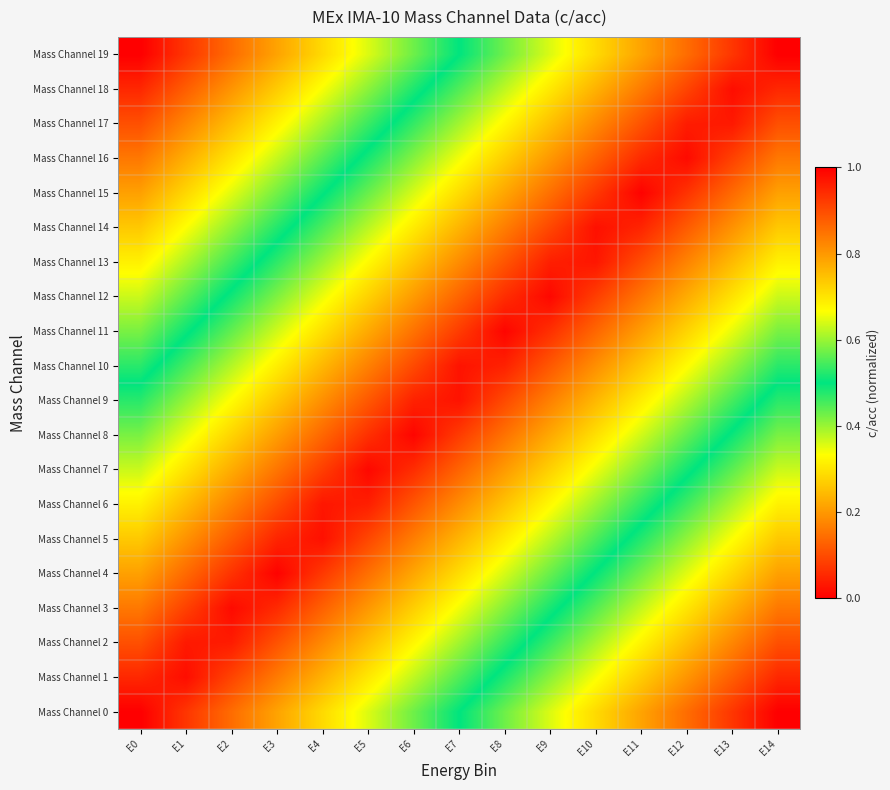

Reading left to right, what are all the values shown in this chart?

Mass Channel 0: E0=1.0	E1=0.9	E2=0.9	E3=0.8	E4=0.7	E5=0.6	E6=0.6	E7=0.5	E8=0.4	E9=0.4	E10=0.3	E11=0.2	E12=0.1	E13=0.1	E14=0.0
Mass Channel 1: E0=0.9	E1=1.0	E2=0.9	E3=0.8	E4=0.8	E5=0.7	E6=0.6	E7=0.6	E8=0.5	E9=0.4	E10=0.3	E11=0.3	E12=0.2	E13=0.1	E14=0.1
Mass Channel 2: E0=0.9	E1=1.0	E2=1.0	E3=0.9	E4=0.8	E5=0.7	E6=0.7	E7=0.6	E8=0.5	E9=0.5	E10=0.4	E11=0.3	E12=0.2	E13=0.2	E14=0.1
Mass Channel 3: E0=0.8	E1=0.9	E2=1.0	E3=0.9	E4=0.9	E5=0.8	E6=0.7	E7=0.7	E8=0.6	E9=0.5	E10=0.4	E11=0.4	E12=0.3	E13=0.2	E14=0.2
Mass Channel 4: E0=0.8	E1=0.9	E2=0.9	E3=1.0	E4=0.9	E5=0.9	E6=0.8	E7=0.7	E8=0.6	E9=0.6	E10=0.5	E11=0.4	E12=0.4	E13=0.3	E14=0.2
Mass Channel 5: E0=0.7	E1=0.8	E2=0.9	E3=1.0	E4=1.0	E5=0.9	E6=0.8	E7=0.8	E8=0.7	E9=0.6	E10=0.5	E11=0.5	E12=0.4	E13=0.3	E14=0.3
Mass Channel 6: E0=0.7	E1=0.8	E2=0.8	E3=0.9	E4=1.0	E5=1.0	E6=0.9	E7=0.8	E8=0.7	E9=0.7	E10=0.6	E11=0.5	E12=0.5	E13=0.4	E14=0.3
Mass Channel 7: E0=0.6	E1=0.7	E2=0.8	E3=0.8	E4=0.9	E5=1.0	E6=0.9	E7=0.9	E8=0.8	E9=0.7	E10=0.7	E11=0.6	E12=0.5	E13=0.4	E14=0.4
Mass Channel 8: E0=0.6	E1=0.7	E2=0.7	E3=0.8	E4=0.9	E5=0.9	E6=1.0	E7=0.9	E8=0.8	E9=0.8	E10=0.7	E11=0.6	E12=0.6	E13=0.5	E14=0.4
Mass Channel 9: E0=0.5	E1=0.6	E2=0.7	E3=0.7	E4=0.8	E5=0.9	E6=1.0	E7=1.0	E8=0.9	E9=0.8	E10=0.8	E11=0.7	E12=0.6	E13=0.5	E14=0.5
Mass Channel 10: E0=0.5	E1=0.5	E2=0.6	E3=0.7	E4=0.8	E5=0.8	E6=0.9	E7=1.0	E8=1.0	E9=0.9	E10=0.8	E11=0.7	E12=0.7	E13=0.6	E14=0.5
Mass Channel 11: E0=0.4	E1=0.5	E2=0.6	E3=0.6	E4=0.7	E5=0.8	E6=0.8	E7=0.9	E8=1.0	E9=0.9	E10=0.9	E11=0.8	E12=0.7	E13=0.7	E14=0.6
Mass Channel 12: E0=0.4	E1=0.4	E2=0.5	E3=0.6	E4=0.7	E5=0.7	E6=0.8	E7=0.9	E8=0.9	E9=1.0	E10=0.9	E11=0.8	E12=0.8	E13=0.7	E14=0.6
Mass Channel 13: E0=0.3	E1=0.4	E2=0.5	E3=0.5	E4=0.6	E5=0.7	E6=0.7	E7=0.8	E8=0.9	E9=1.0	E10=1.0	E11=0.9	E12=0.8	E13=0.8	E14=0.7
Mass Channel 14: E0=0.3	E1=0.3	E2=0.4	E3=0.5	E4=0.5	E5=0.6	E6=0.7	E7=0.8	E8=0.8	E9=0.9	E10=1.0	E11=1.0	E12=0.9	E13=0.8	E14=0.7
Mass Channel 15: E0=0.2	E1=0.3	E2=0.4	E3=0.4	E4=0.5	E5=0.6	E6=0.6	E7=0.7	E8=0.8	E9=0.9	E10=0.9	E11=1.0	E12=0.9	E13=0.9	E14=0.8
Mass Channel 16: E0=0.2	E1=0.2	E2=0.3	E3=0.4	E4=0.4	E5=0.5	E6=0.6	E7=0.7	E8=0.7	E9=0.8	E10=0.9	E11=0.9	E12=1.0	E13=0.9	E14=0.8
Mass Channel 17: E0=0.1	E1=0.2	E2=0.2	E3=0.3	E4=0.4	E5=0.5	E6=0.5	E7=0.6	E8=0.7	E9=0.7	E10=0.8	E11=0.9	E12=1.0	E13=1.0	E14=0.9
Mass Channel 18: E0=0.1	E1=0.1	E2=0.2	E3=0.3	E4=0.3	E5=0.4	E6=0.5	E7=0.6	E8=0.6	E9=0.7	E10=0.8	E11=0.8	E12=0.9	E13=1.0	E14=0.9
Mass Channel 19: E0=0.0	E1=0.1	E2=0.1	E3=0.2	E4=0.3	E5=0.4	E6=0.4	E7=0.5	E8=0.6	E9=0.6	E10=0.7	E11=0.8	E12=0.9	E13=0.9	E14=1.0